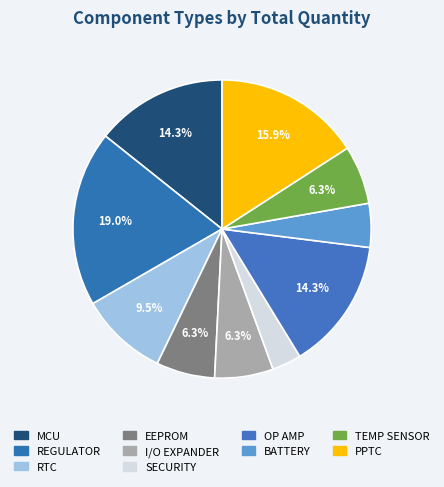

Which slice is the largest?

REGULATOR